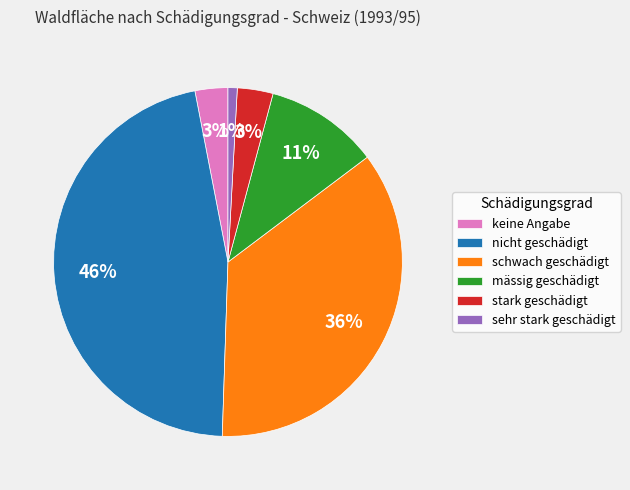

Between schwach geschädigt and sehr stark geschädigt, which is larger?

schwach geschädigt